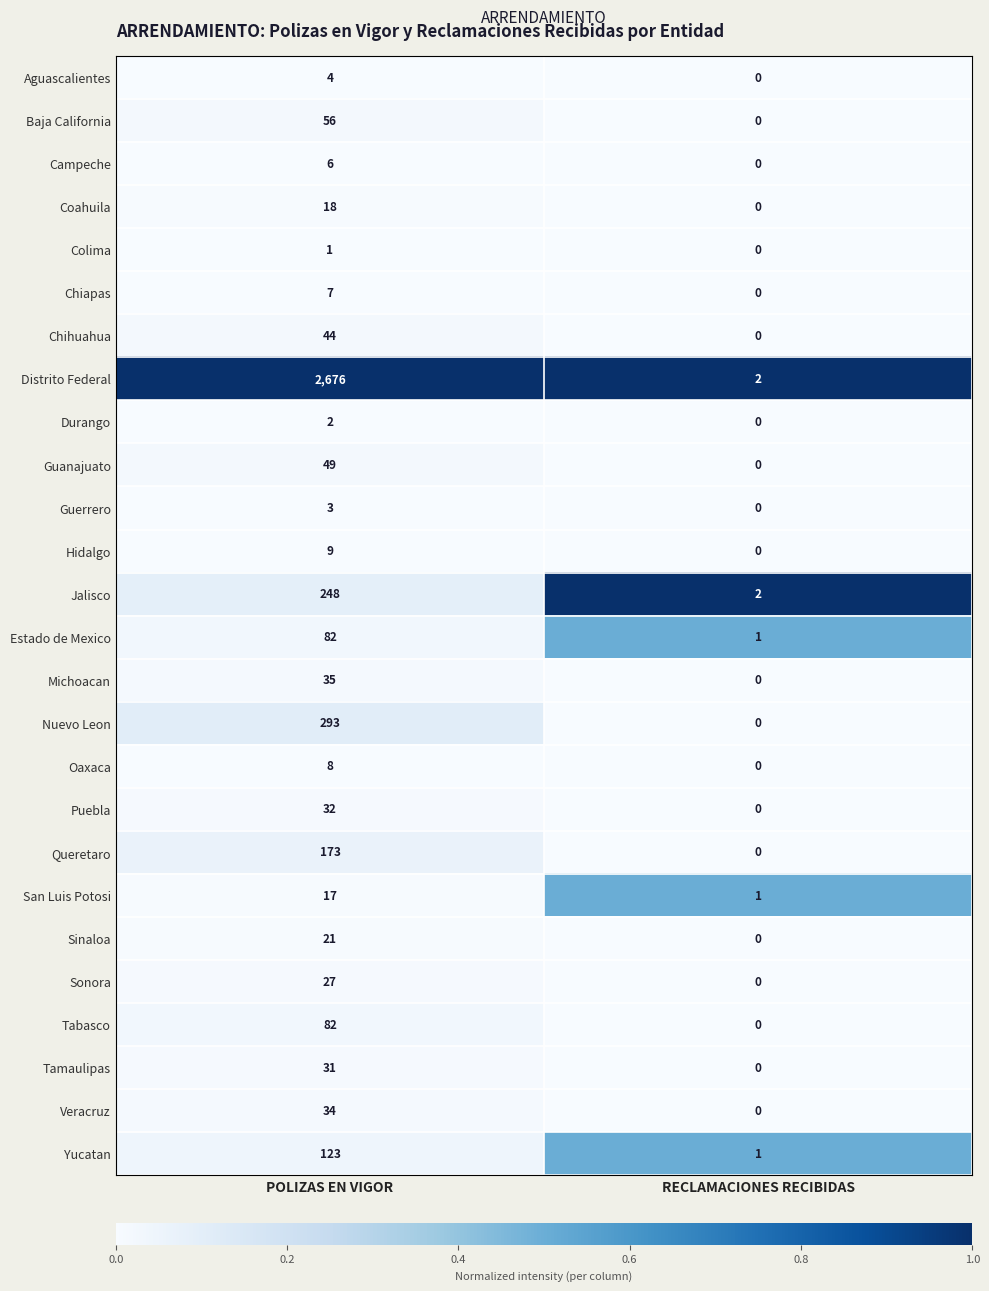

At which category does the chart reach its minimum across all series?

RECLAMACIONES RECIBIDAS